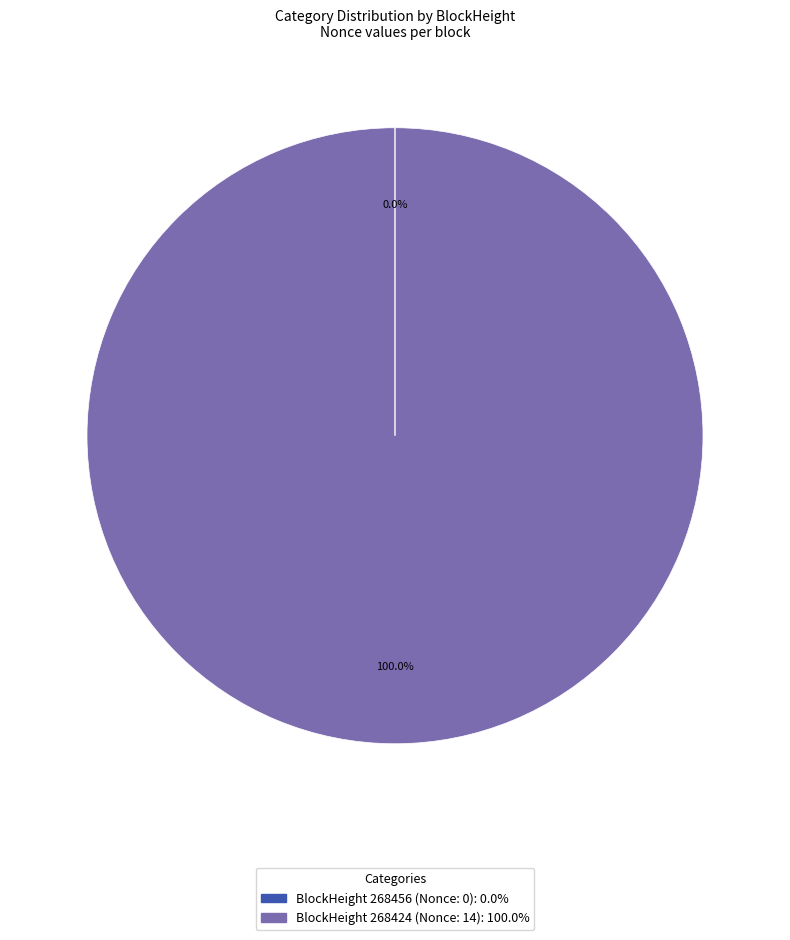

Is there any slice that represents more than half of the pie?

Yes